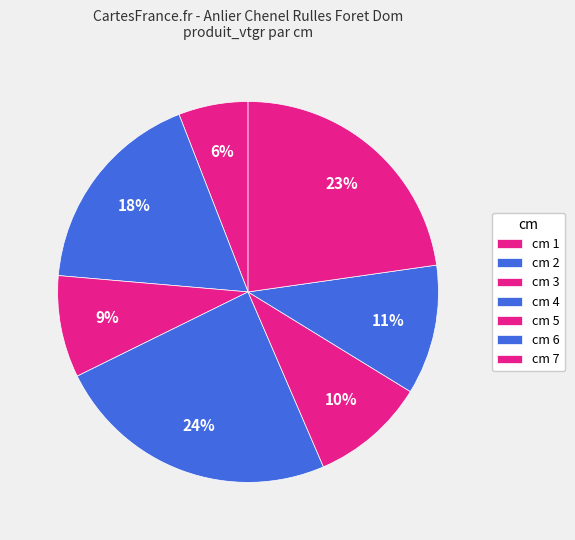

Does any single category account for the majority?

No